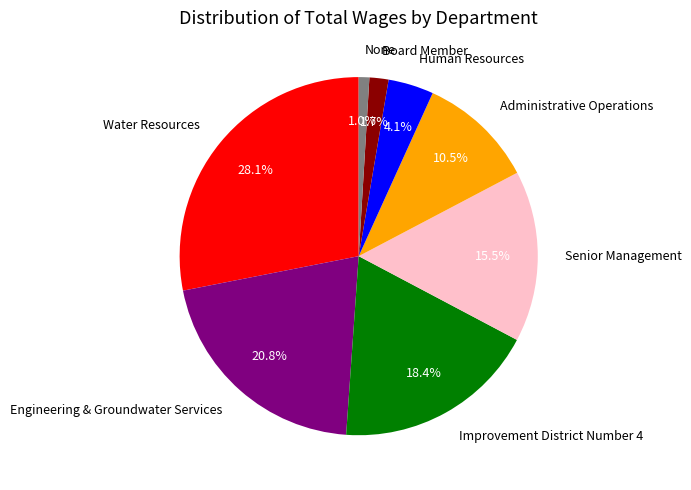

To the nearest percent, what is the difference between the largest and smallest slice percentages?

27%